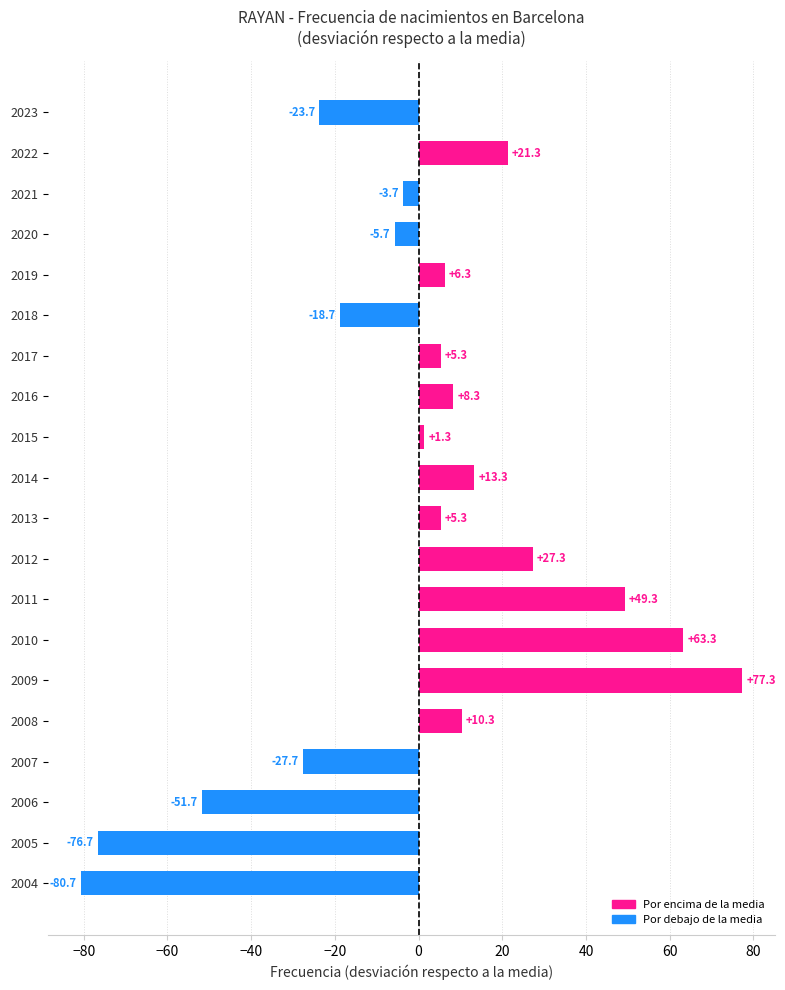

What is the difference between the maximum and minimum values?

158.0